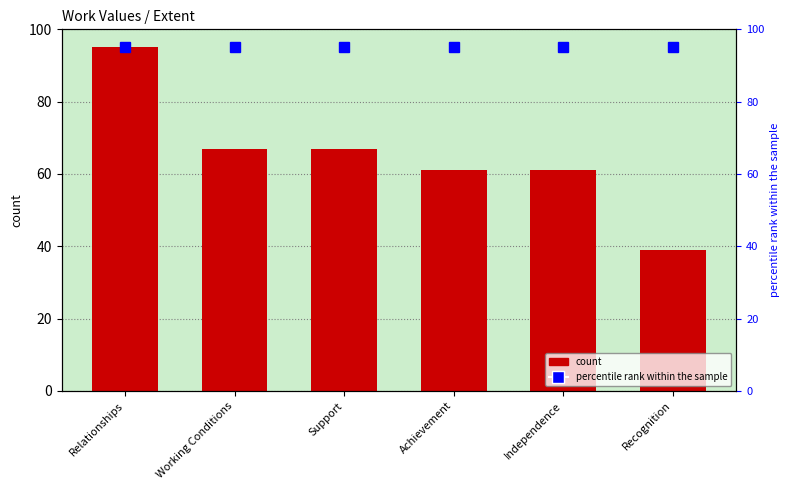

Which label corresponds to the largest value in the chart?

Relationships